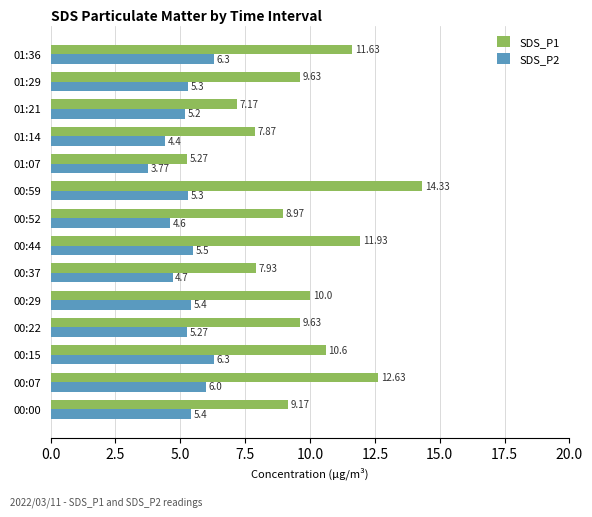

Rank the series by their maximum value, from highest to lowest.

SDS_P1, SDS_P2